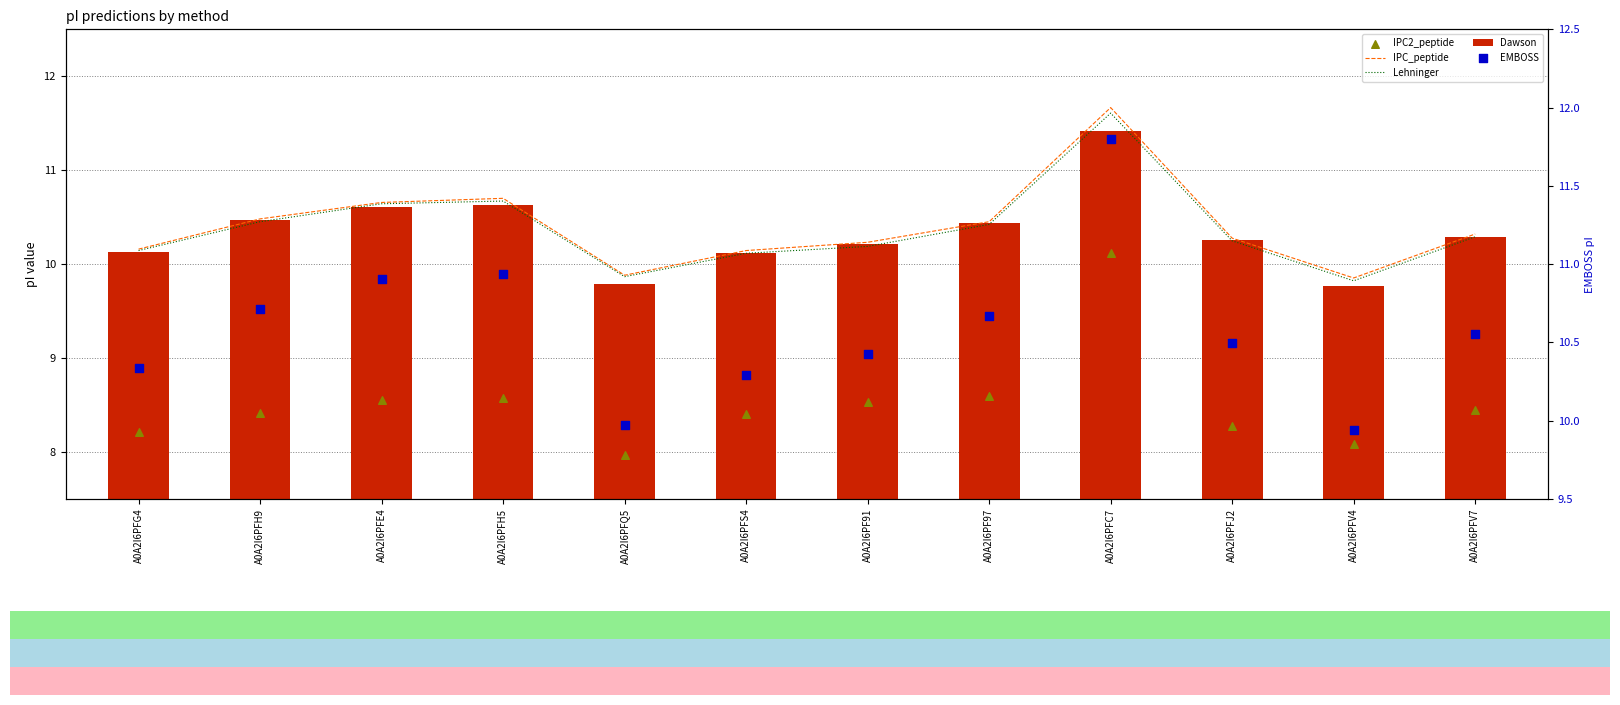

What are all the series names shown in the legend?

IPC_peptide, Lehninger, Dawson, IPC2_peptide, EMBOSS